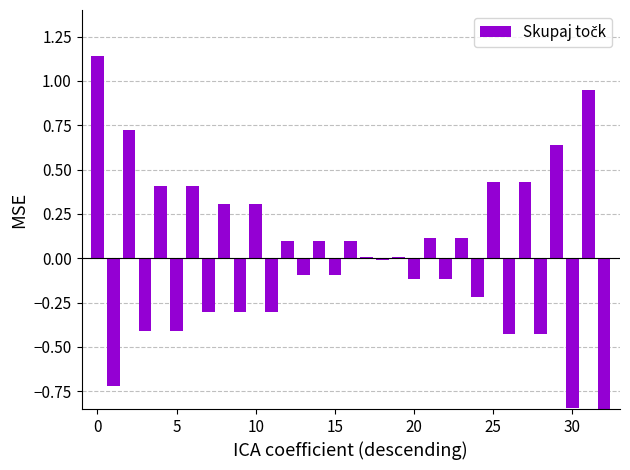

What is the sum of all values?

0.1